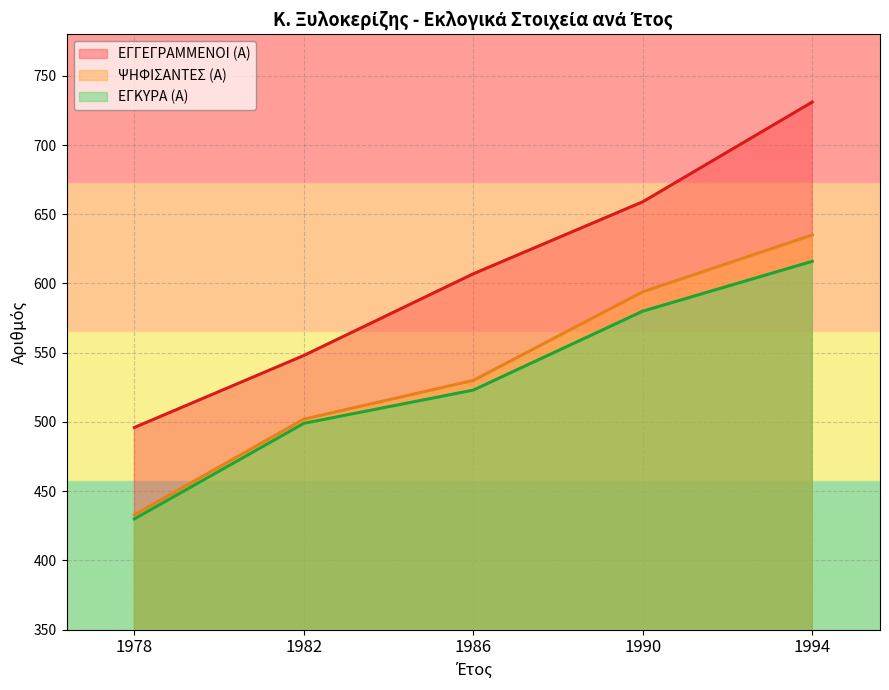

List the labels in order of ΕΓΚΥΡΑ (Α) value, smallest first.

1978, 1982, 1986, 1990, 1994